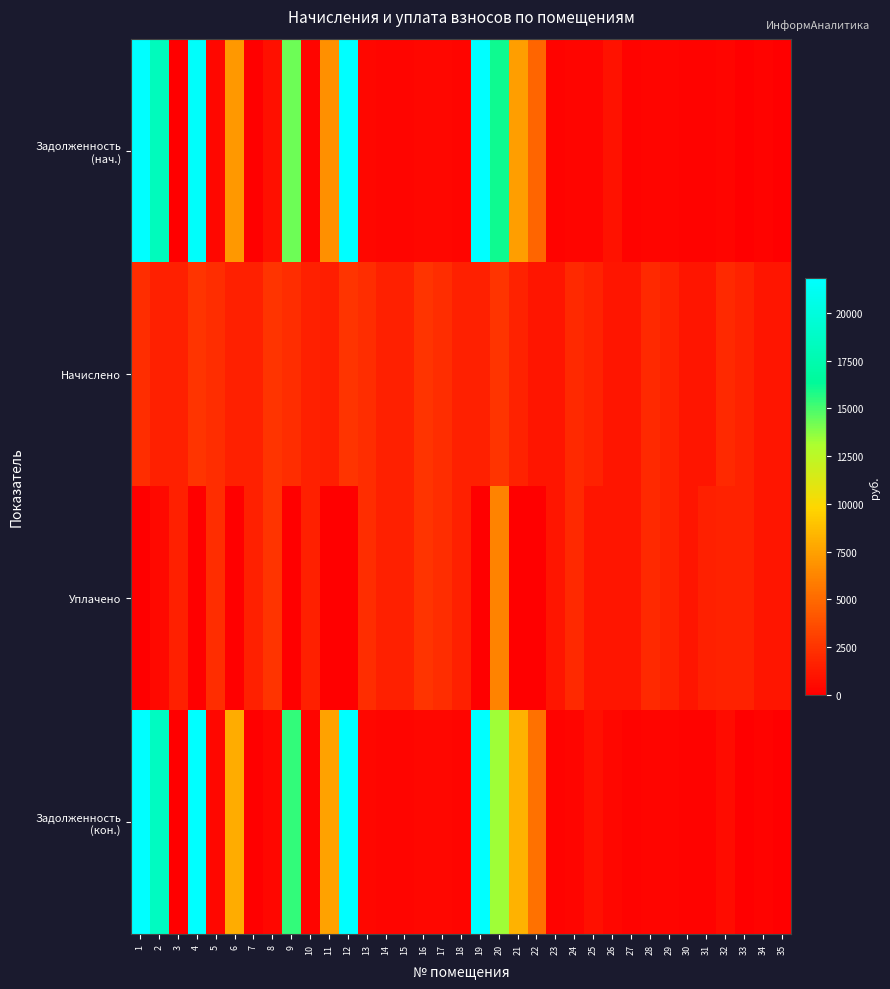

Rank the series at 22 from lowest to highest value.

Уплачено, Начислено, Задолженность (нач.), Задолженность (кон.)